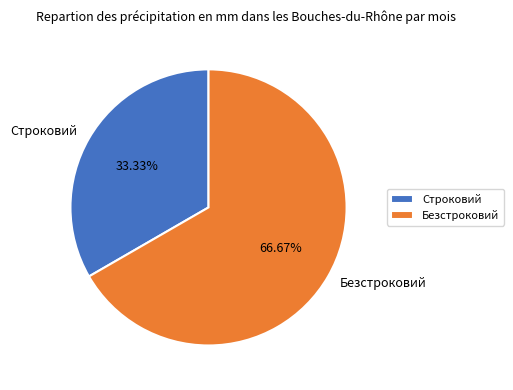

To the nearest percent, what is the difference between the Строковий and Безстроковий slice percentages?

33%